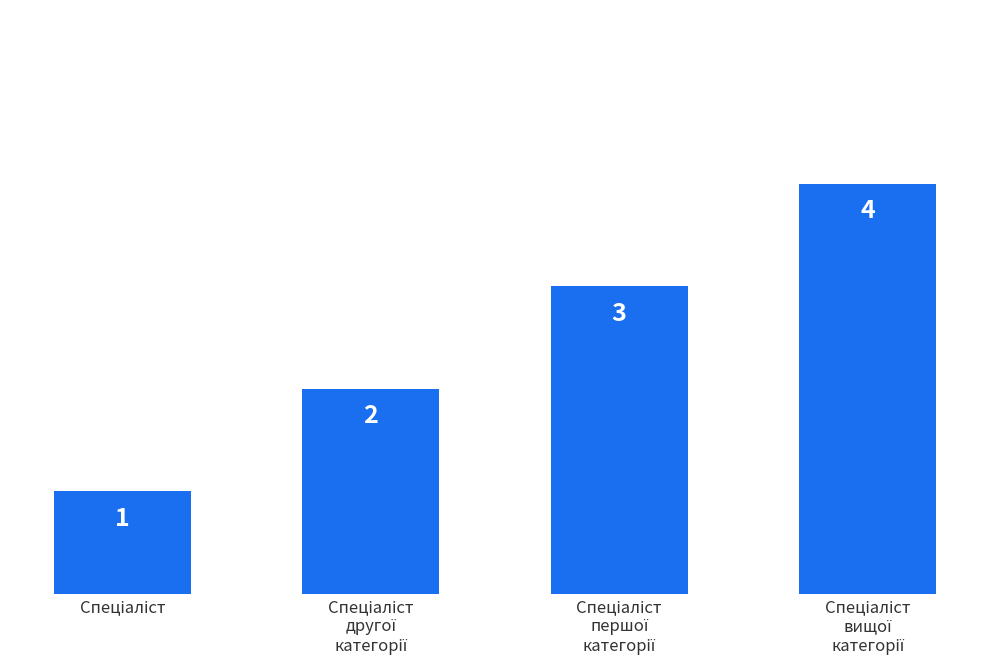

What is the value of the 1st bar from the left?

1